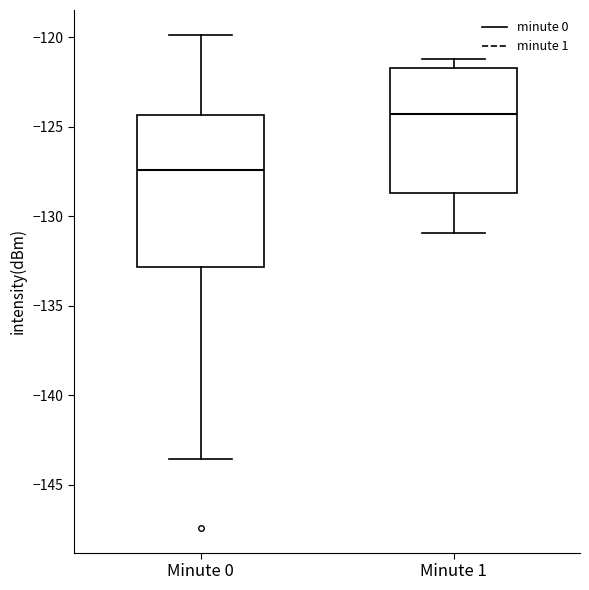

Reading left to right, transcribe this box plot: for each box, give where its median line is, the range the box spans, and where its two whiskers end, as read against the y-axis. The values are not printed on the chart, so give them approximately, as read against the axis.

Minute 0: median -127.5, box -133.0 to -124.5, whiskers -143.5 to -120.0
Minute 1: median -124.5, box -128.5 to -121.5, whiskers -131.0 to -121.0